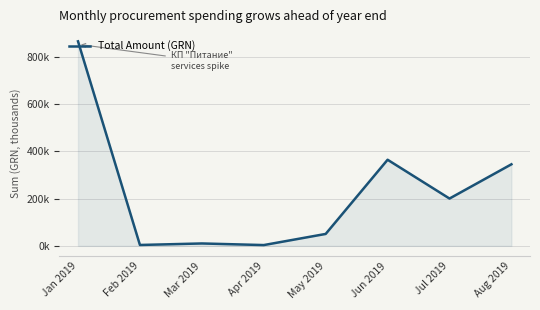

Where is the data nearest to the value 434132?

Jun 2019